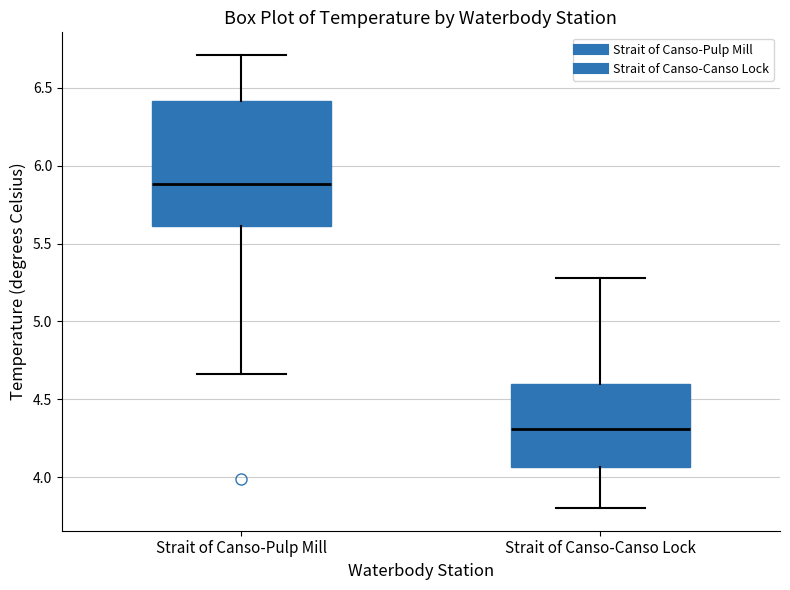

Where does the upper whisker of the box for Strait of Canso-Canso Lock end on the y-axis? The values are not printed on the chart, so give them approximately, as read against the axis.

5.30